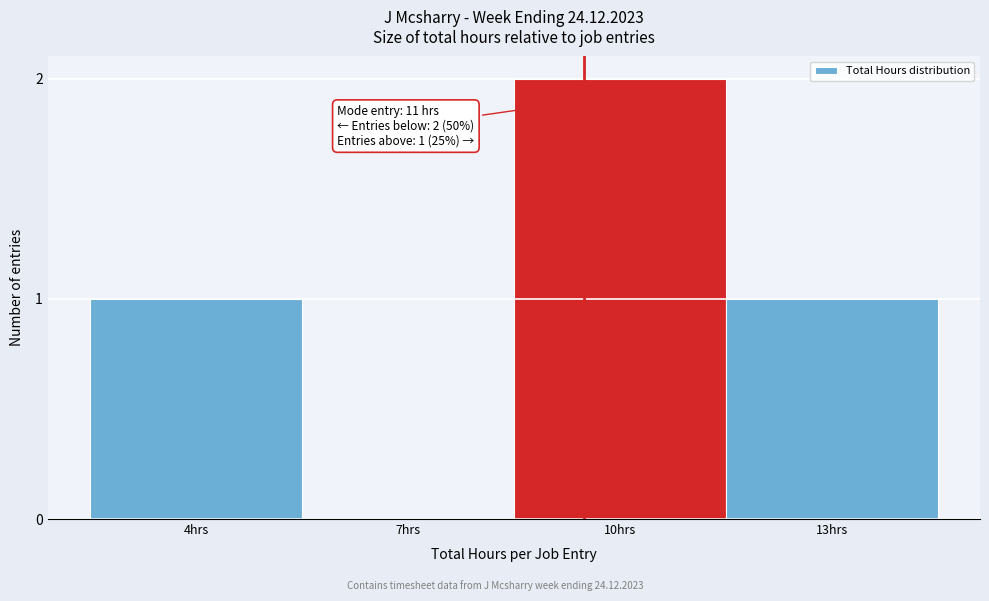

Reading left to right, transcribe all the data shown in this chart.

4hrs=1	7hrs=0	10hrs=2	13hrs=1